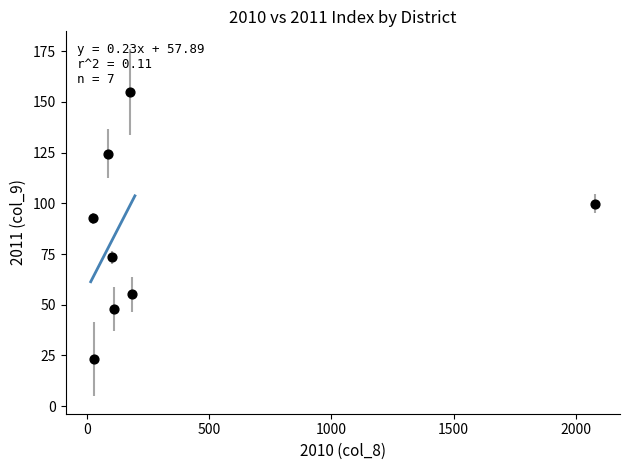

What Y value in the scatter plot is closest to 89?

92.6